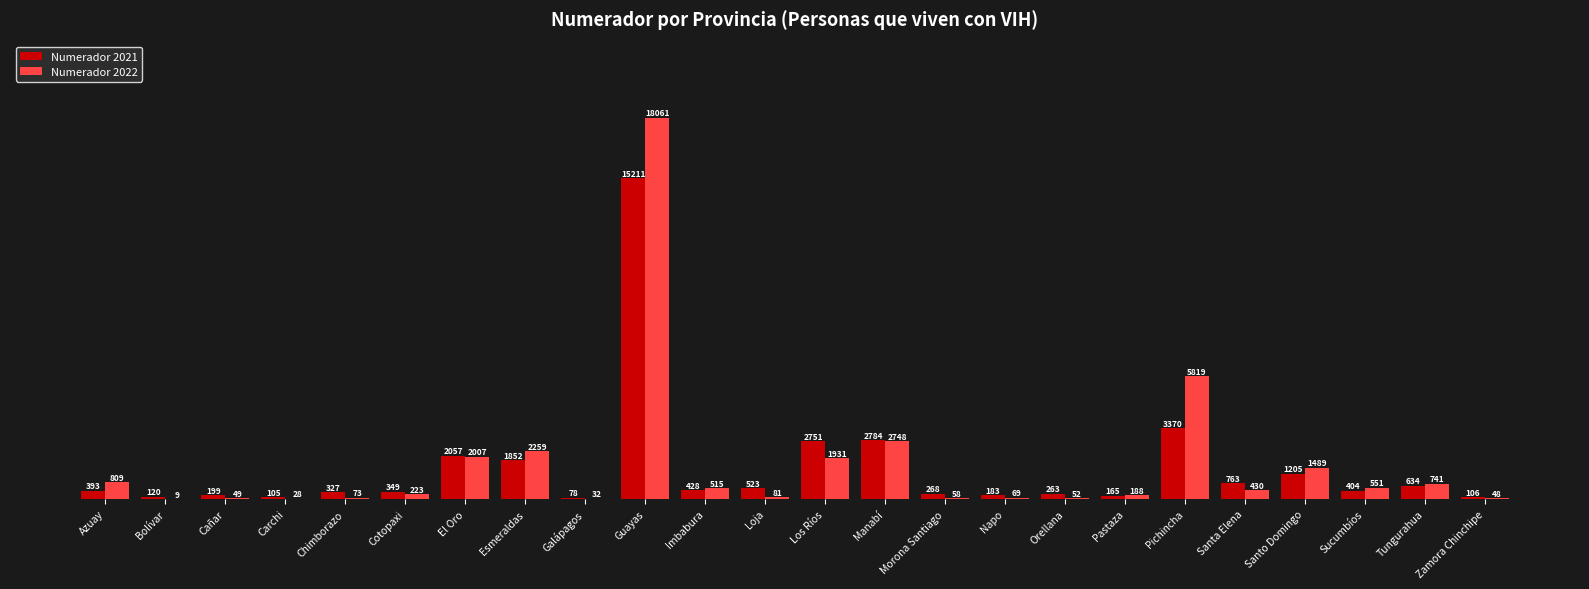

What is the sum of the Numerador 2021 values at Manabí and Sucumbíos?

3188